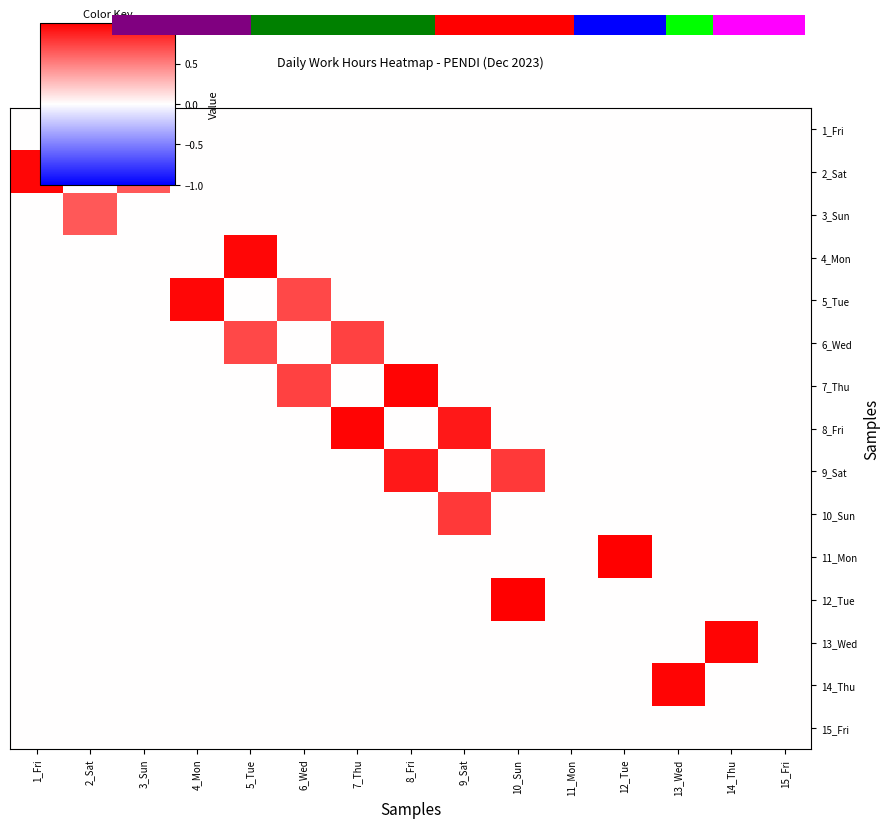

True or false: 12_Tue has a value of 0.3 at 4_Mon.

False